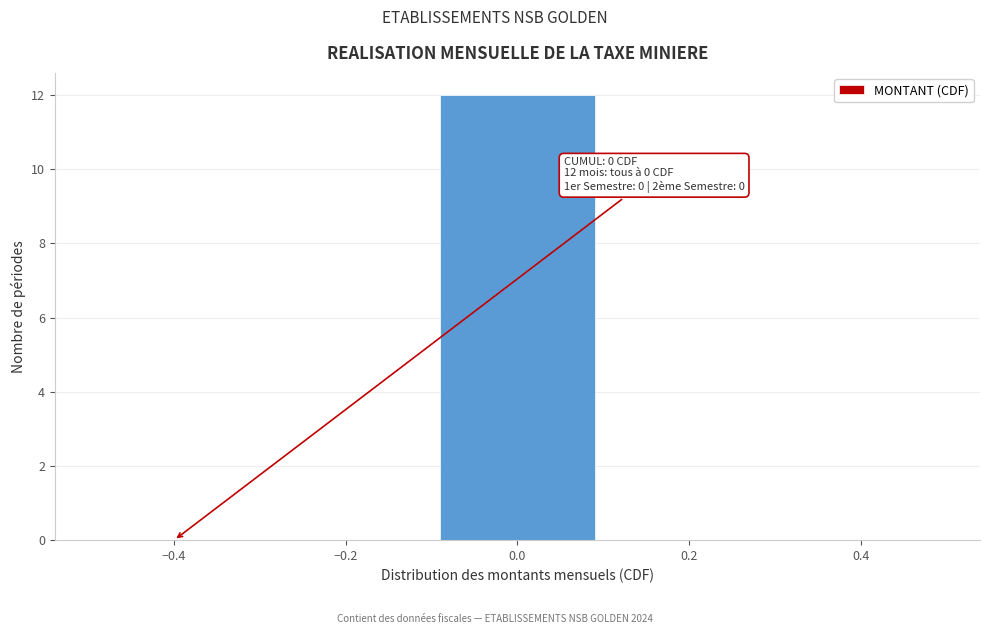

Over which range of the x-axis is the bar tallest?

-0.1 to 0.1